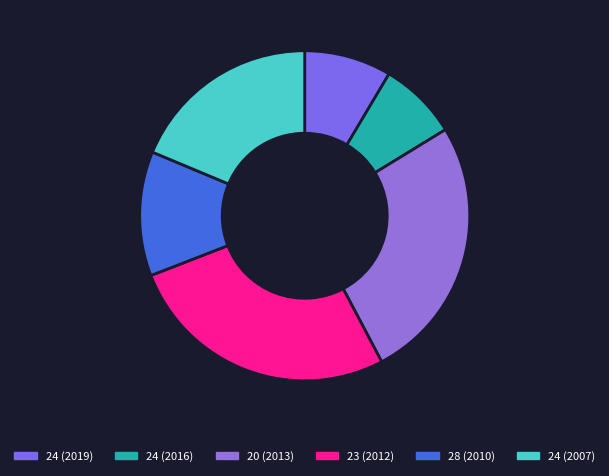

Does any single category account for the majority?

No